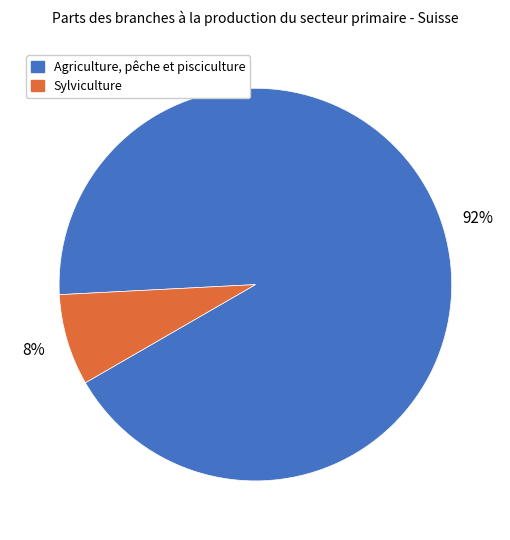

Which has a higher value, Sylviculture or Agriculture, pêche et pisciculture?

Agriculture, pêche et pisciculture